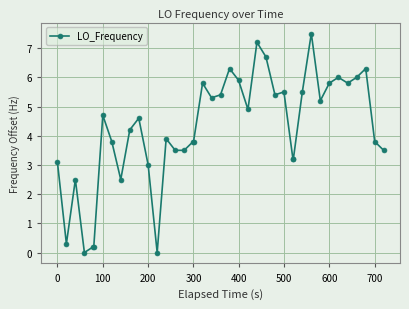

True or false: there are more than 2 points higher than both neighbors.

True